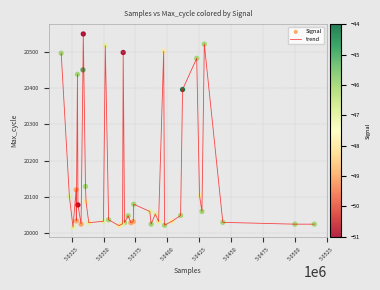

What is the maximum value shown in the chart?

20549